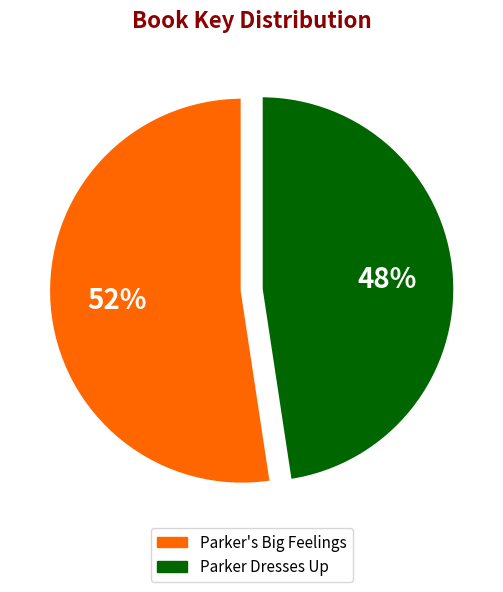

The Parker's Big Feelings slice represents 64% of the pie. True or false?

False